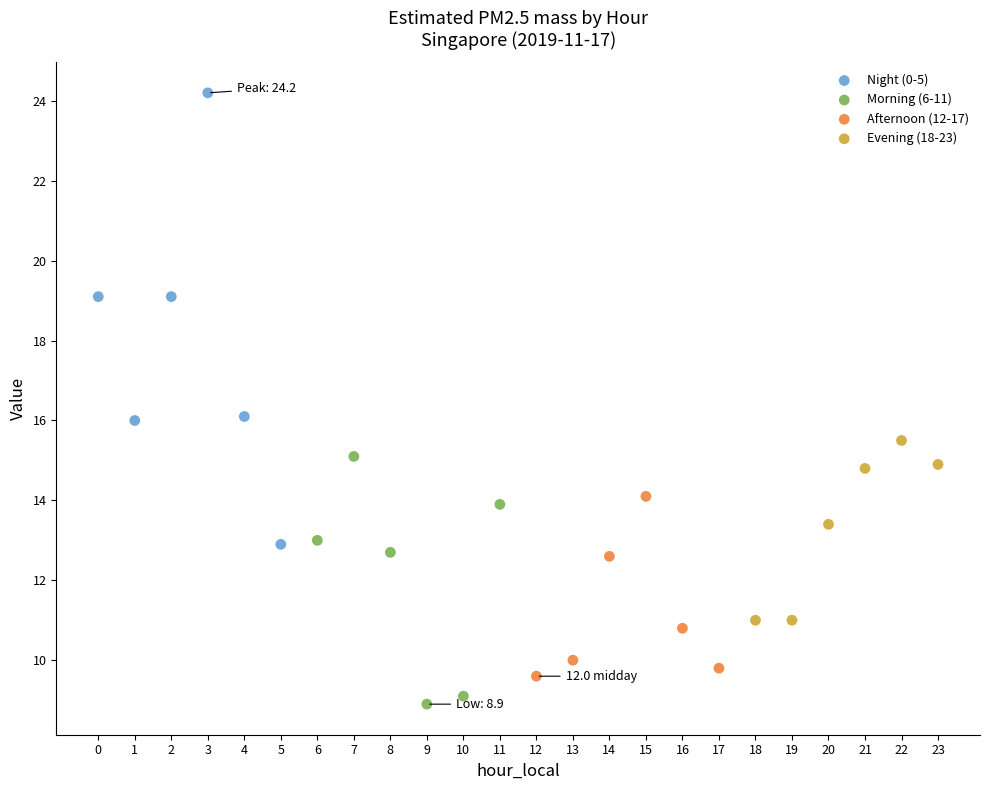

What are all the series names shown in the legend?

Night (0-5), Morning (6-11), Afternoon (12-17), Evening (18-23)